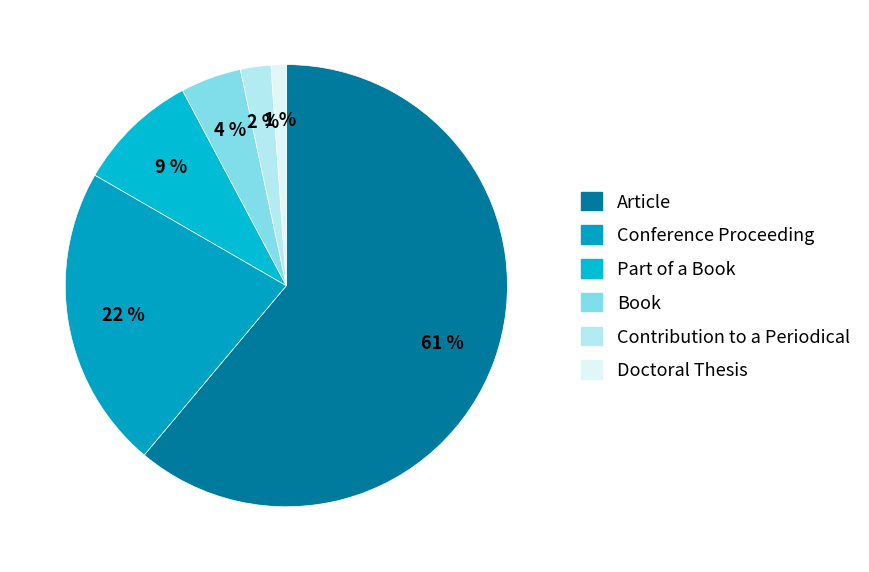

Rank the categories by value from lowest to highest.

Doctoral Thesis, Contribution to a Periodical, Book, Part of a Book, Conference Proceeding, Article